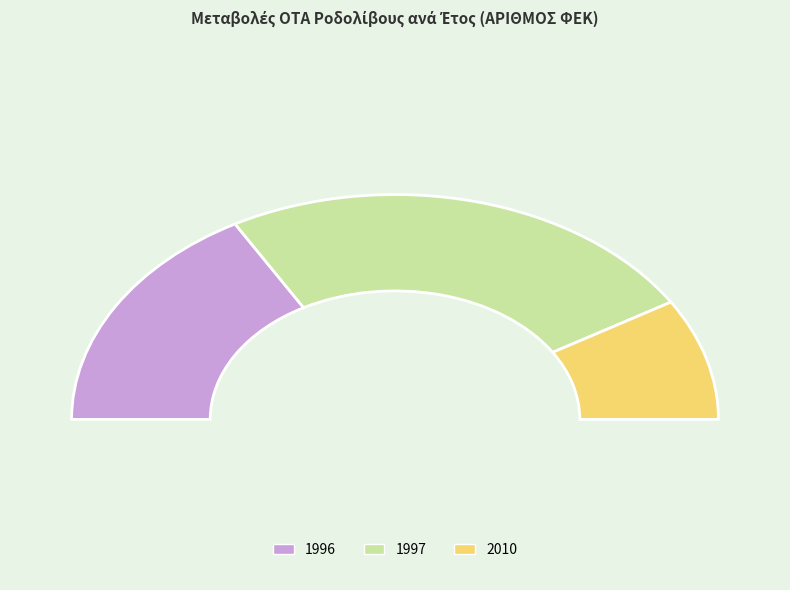

Is 1996 the majority of the pie?

No